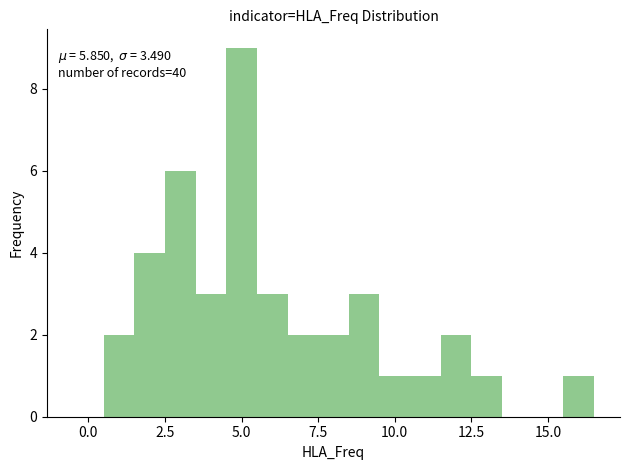

Read against the x-axis, roughly where is the centre of the tallest bar?

5.0